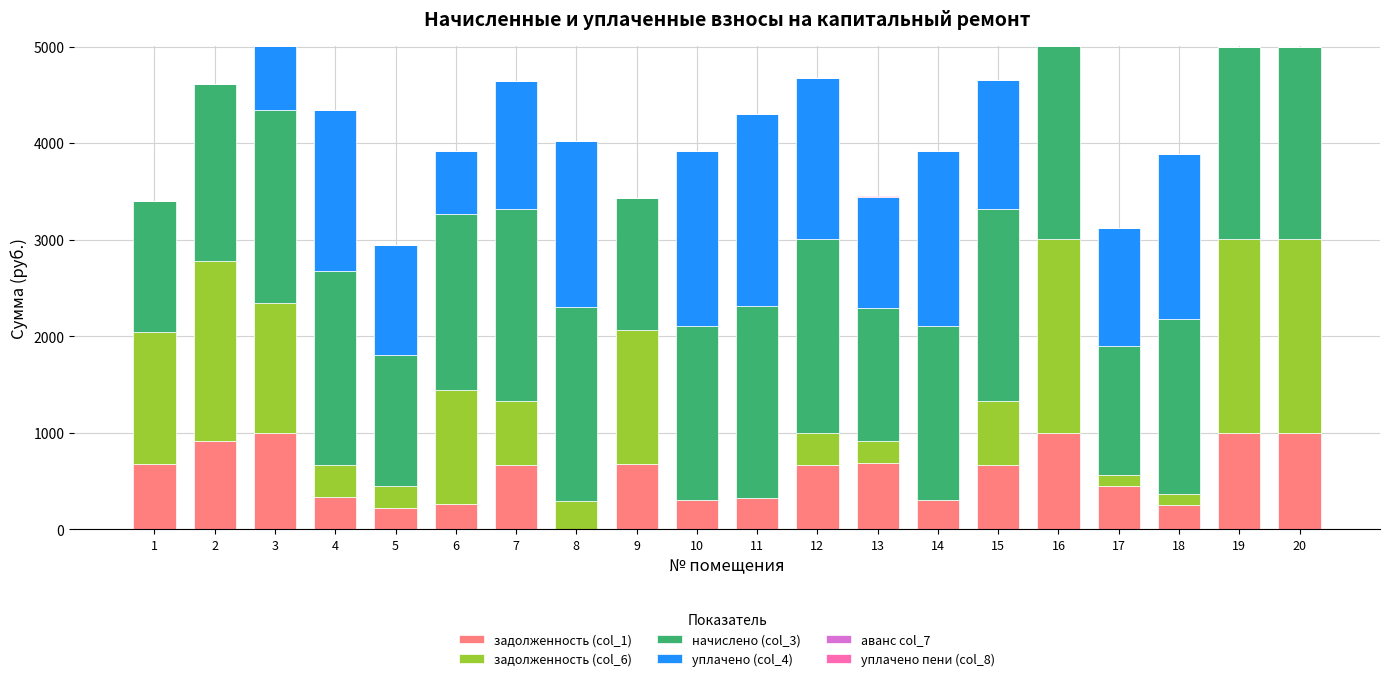

What is the total value across all series at 9?

3429.3